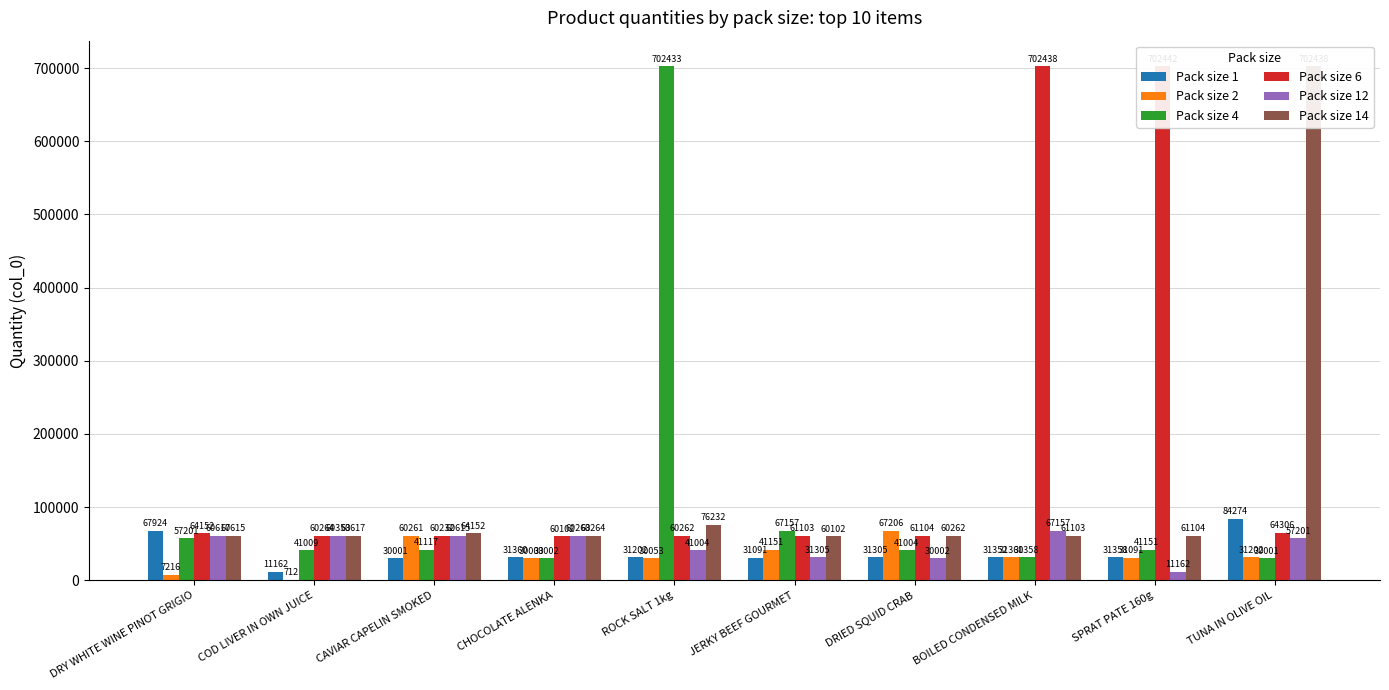

What is the label of the 4th bar from the right?

DRIED SQUID CRAB